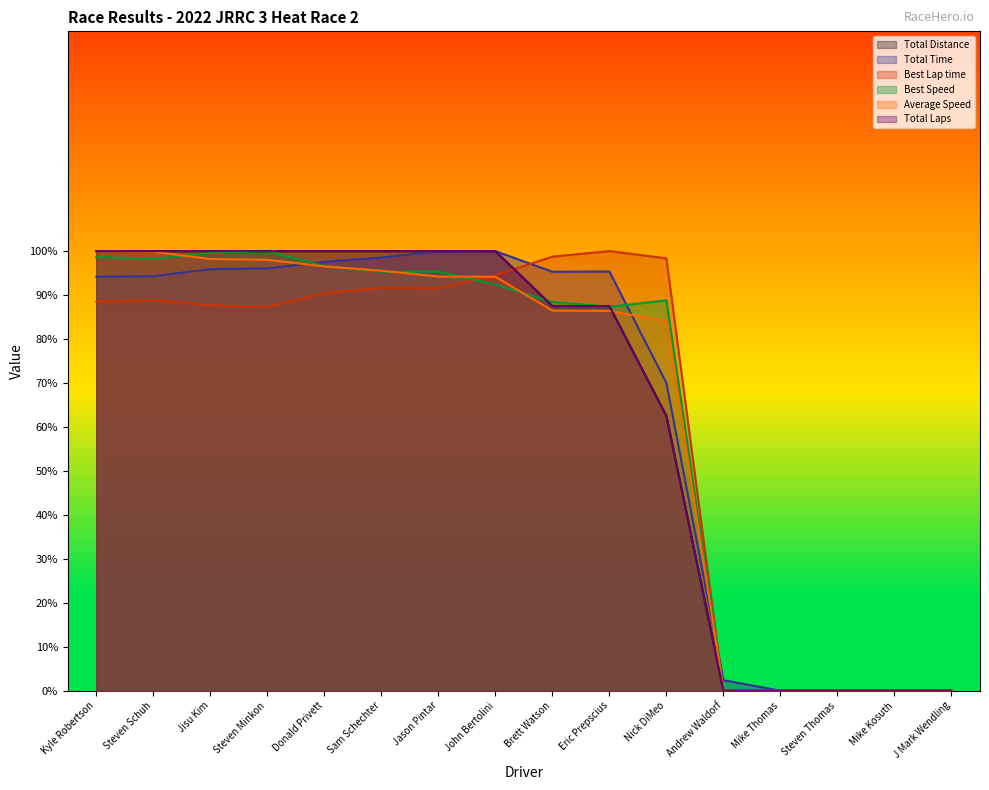

Where is Average Speed nearest to the value 50?

Nick DiMeo